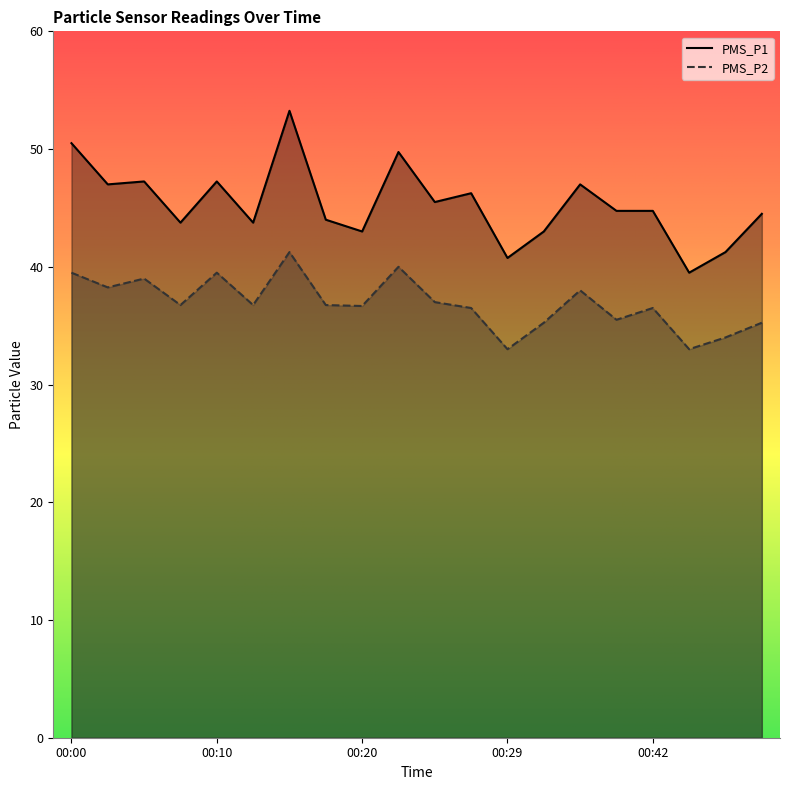

Reading right to left, list all the values displayed in this chart.

PMS_P1: 44.5	41.2	39.5	44.8	44.8	47.0	43.0	40.8	46.2	45.5	49.8	43.0	44.0	53.2	43.8	47.2	43.8	47.2	47.0	50.5
PMS_P2: 35.2	34.0	33.0	36.5	35.5	38.0	35.2	33.0	36.5	37.0	40.0	36.7	36.8	41.2	36.8	39.5	36.8	39.0	38.2	39.5